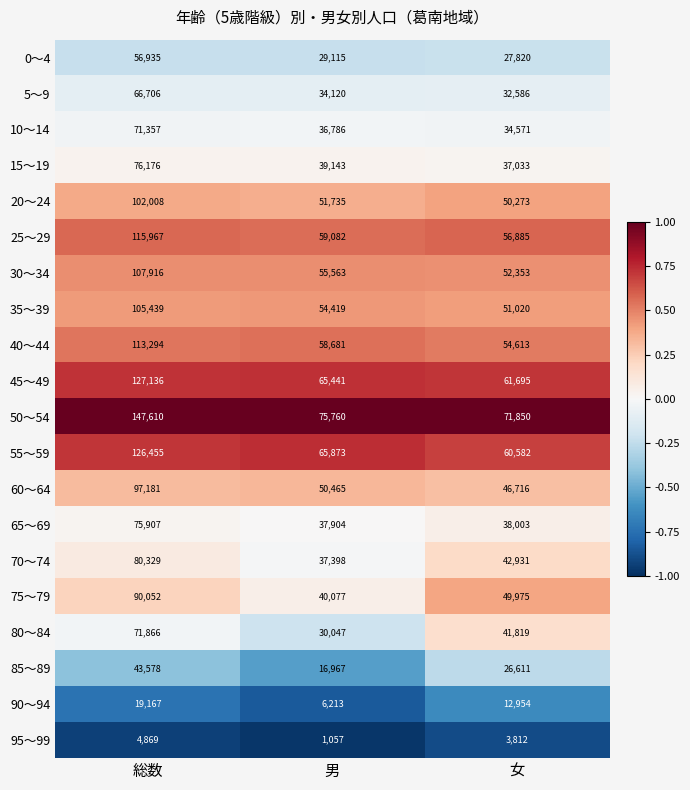

How many series are shown in this chart?

20